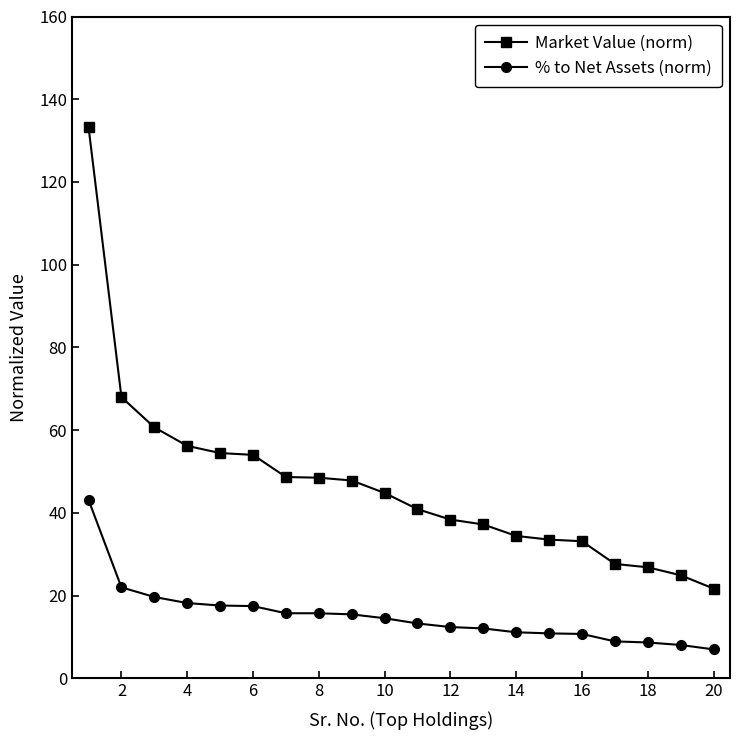

Which series has the largest total across all categories?

Market Value (norm)